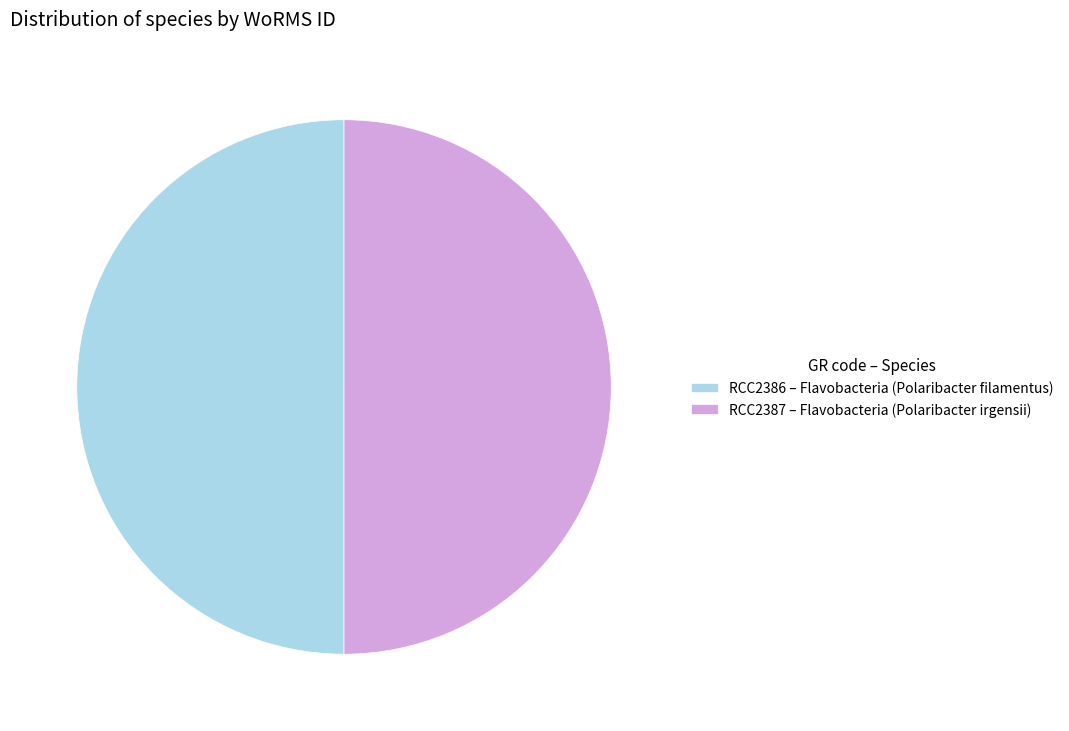

What is the ratio of the value at RCC2387 – Flavobacteria (Polaribacter irgensii) to the value at RCC2386 – Flavobacteria (Polaribacter filamentus)?

1.0